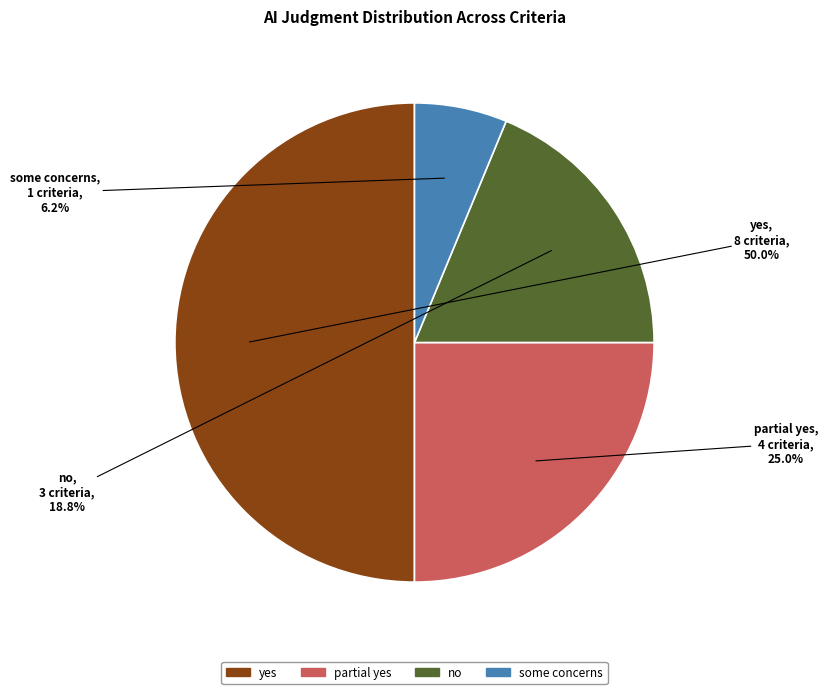

The no slice represents 29% of the pie. True or false?

False